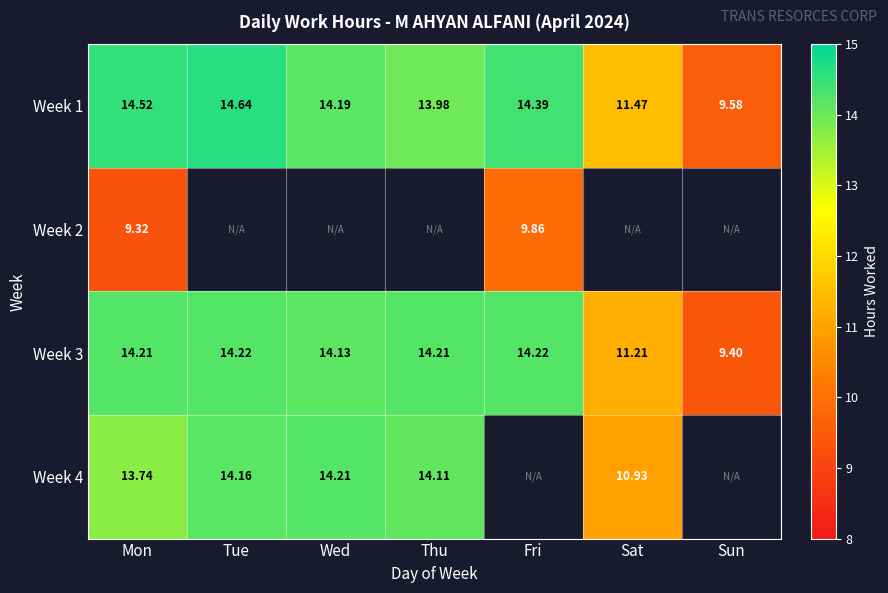

At which category is the sum across all series the highest?

Mon